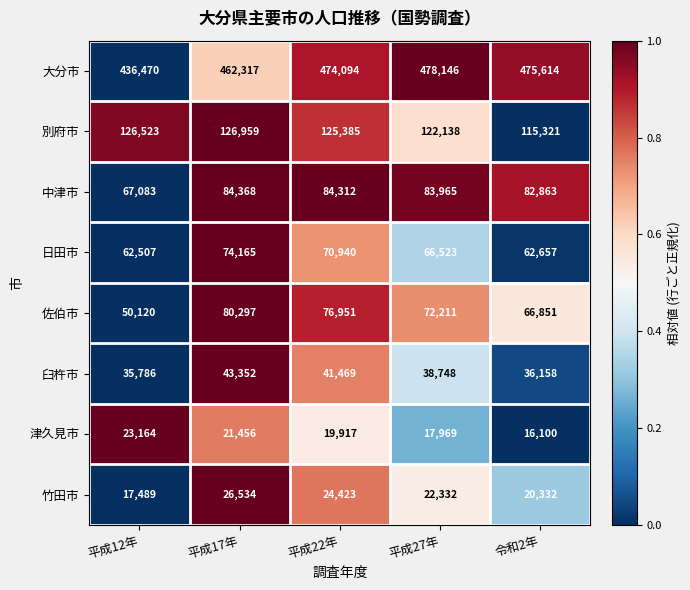

The value of 津久見市 at 平成22年 is 30822. True or false?

False